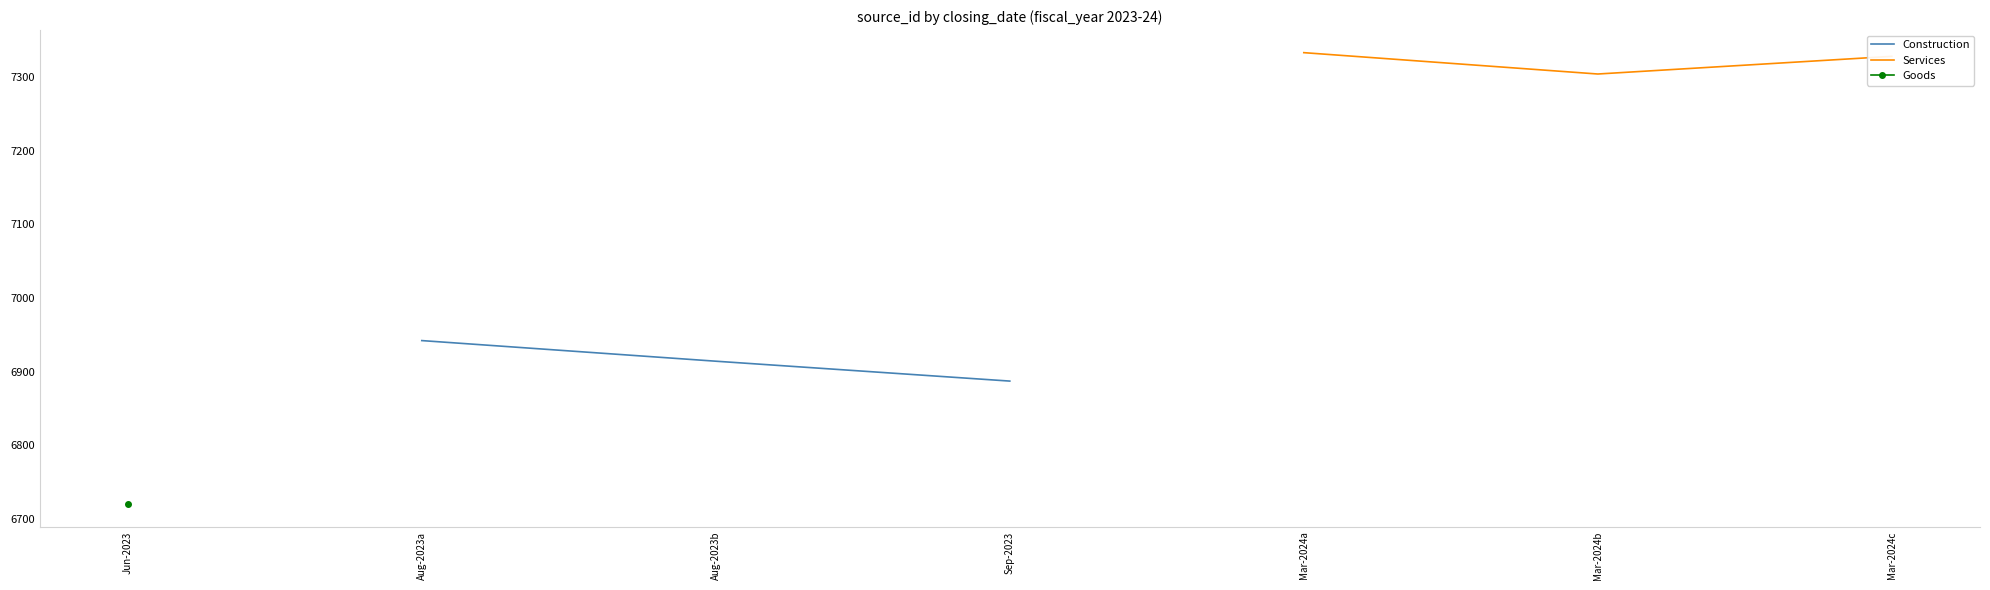

What is the difference between the maximum and minimum values in the Services series?

29